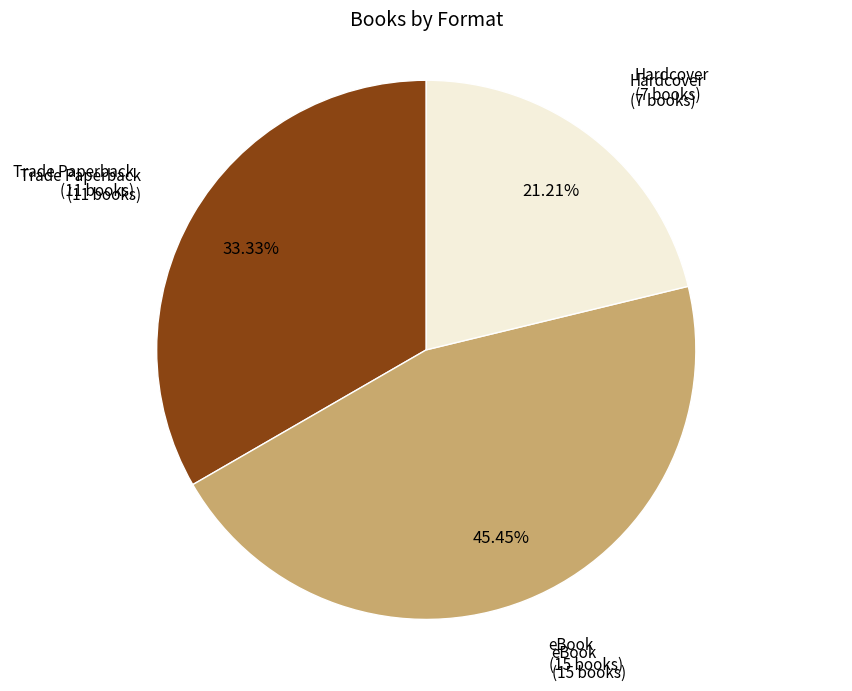

Is there a majority slice in this chart?

No